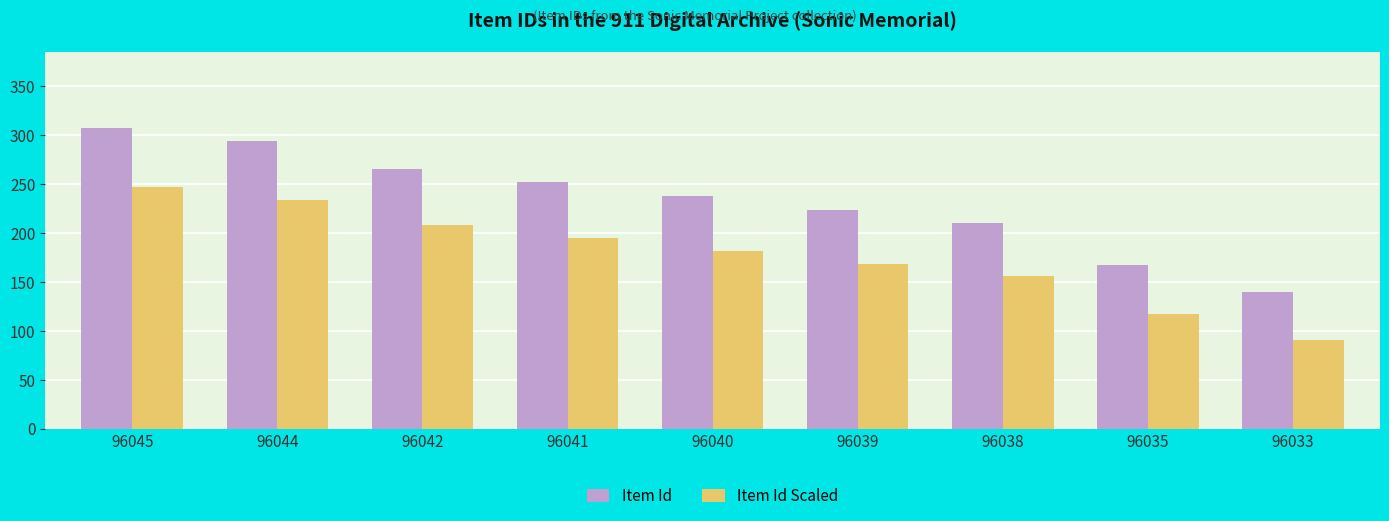

The Item Id series shows 238 at 96040. True or false?

True